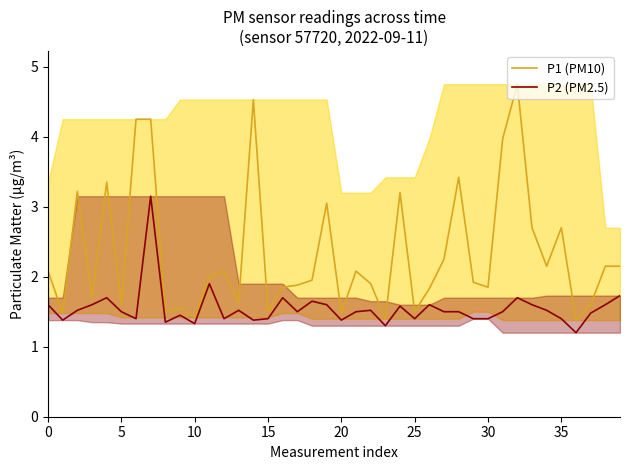

What is the minimum value for P1 (PM10)?

1.4